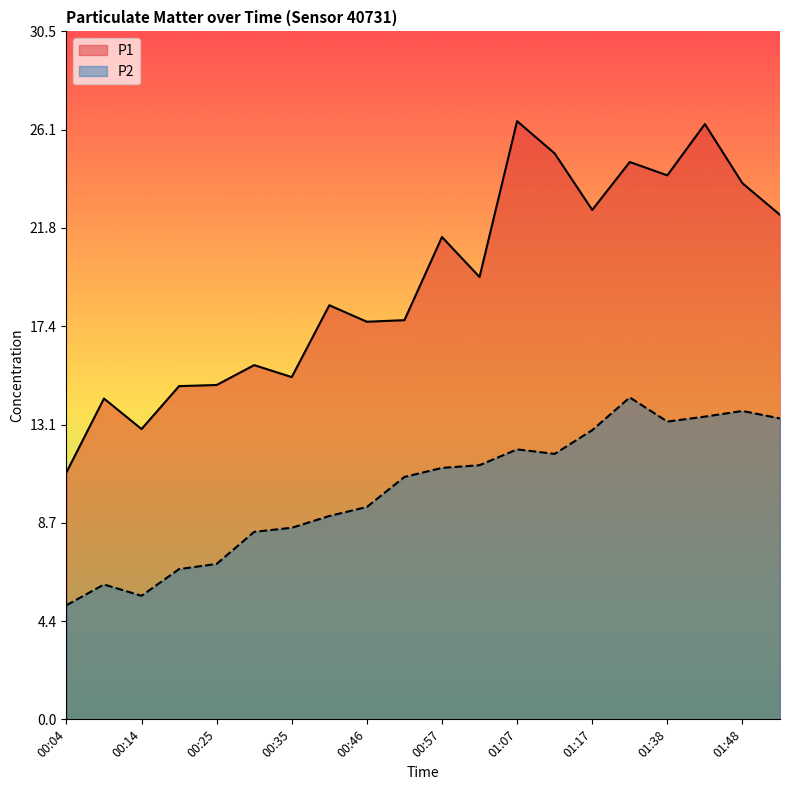

Which category has the highest value in the P2 series?

01:33